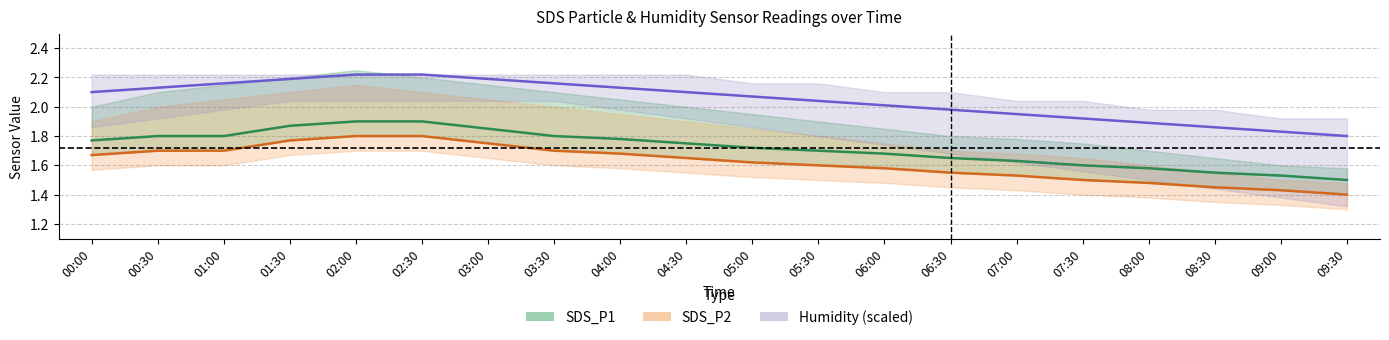

What is the smallest value displayed?

1.4